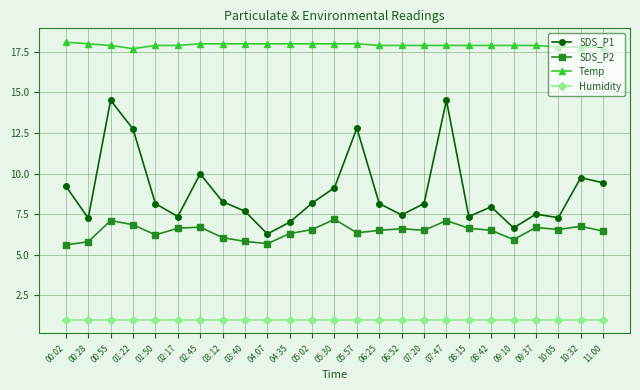

Rank the series at 10:05 from lowest to highest value.

Humidity, SDS_P2, SDS_P1, Temp